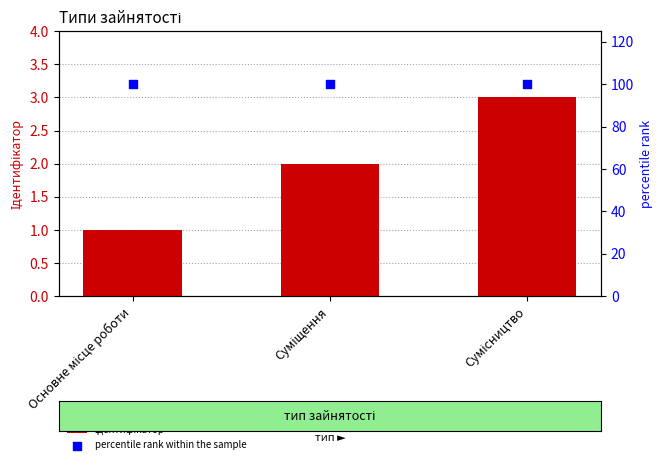

Which series contains the highest Y value?

percentile rank within the sample